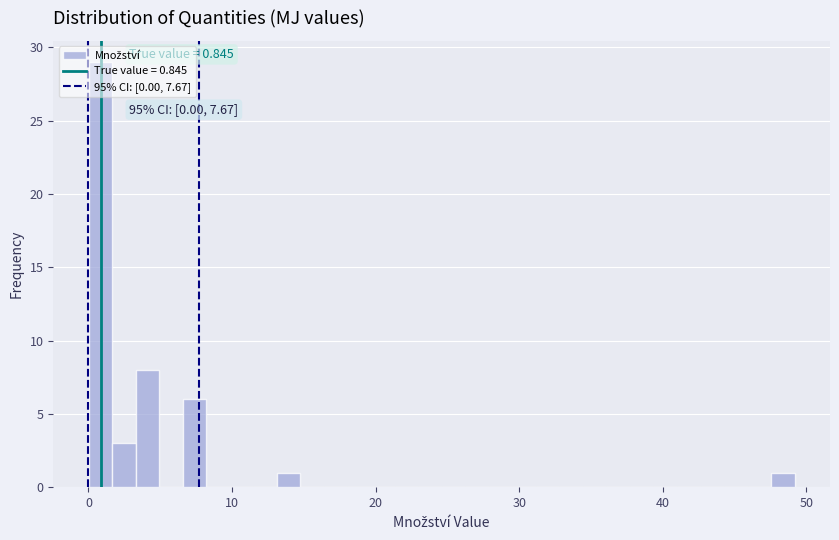

Read against the x-axis, roughly where is the centre of the tallest bar?

1